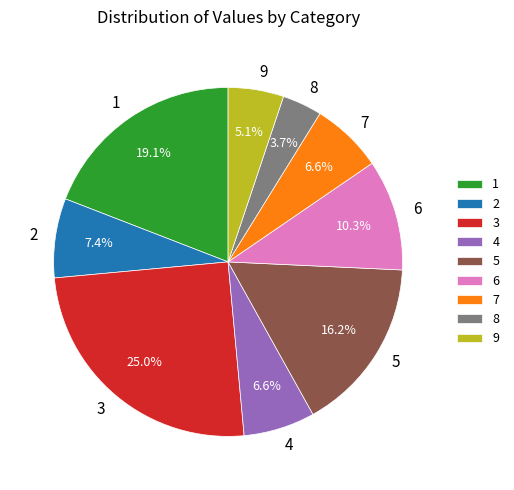

What percentage is NOT represented by 2?

92.6%